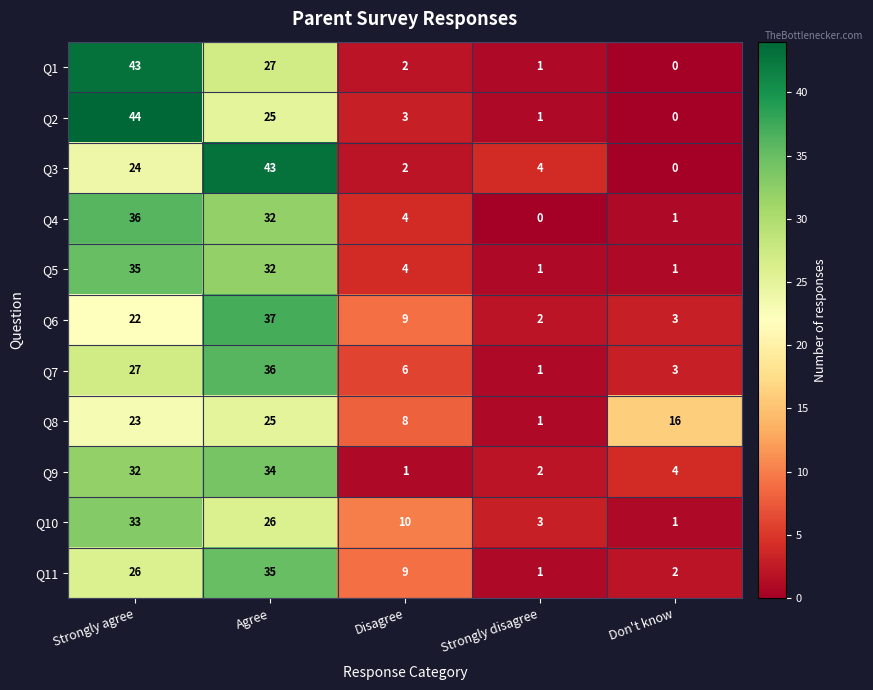

Is it true that Q1 equals 43 at Agree?

False